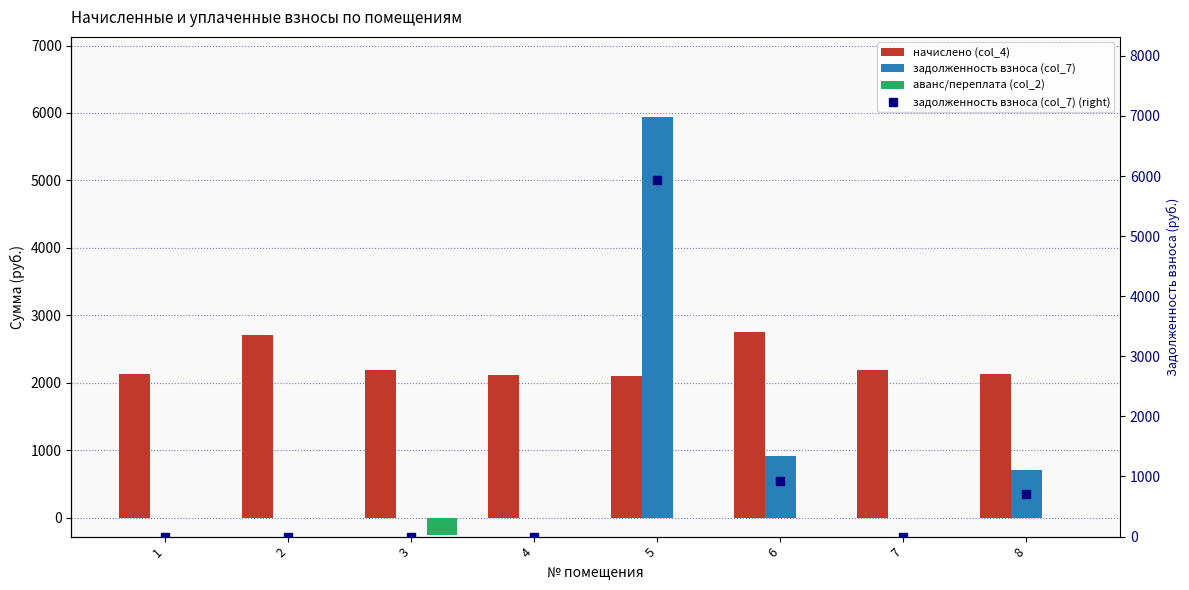

Is it true that задолженность взноса (col_7) (right axis) equals 5940.0 at 5?

True